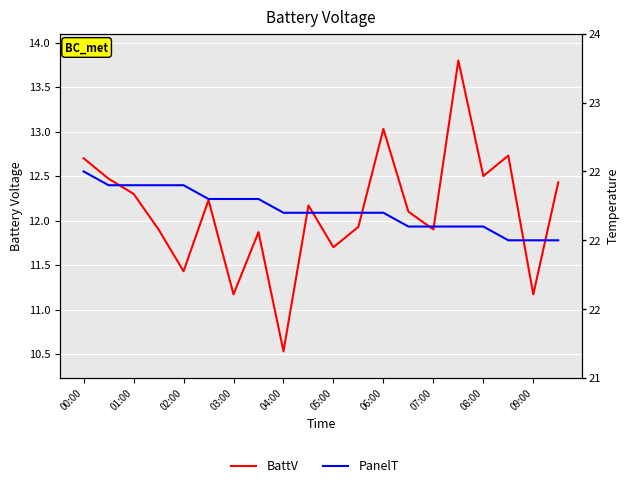

True or false: PanelT has more than 0 points higher than both neighbors.

False